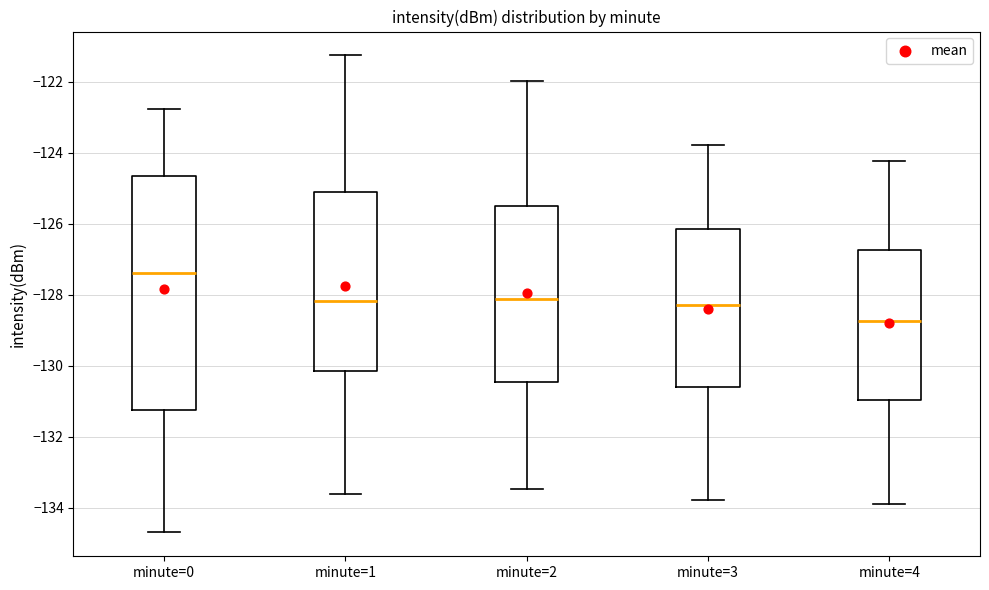

Reading left to right, transcribe this box plot: for each box, give where its median line is, the range the box spans, and where its two whiskers end, as read against the y-axis. The values are not printed on the chart, so give them approximately, as read against the axis.

minute=0: median -127.4, box -131.2 to -124.6, whiskers -134.6 to -122.8
minute=1: median -128.2, box -130.2 to -125.2, whiskers -133.6 to -121.2
minute=2: median -128.2, box -130.4 to -125.6, whiskers -133.4 to -122.0
minute=3: median -128.2, box -130.6 to -126.2, whiskers -133.8 to -123.8
minute=4: median -128.8, box -131.0 to -126.8, whiskers -134.0 to -124.2